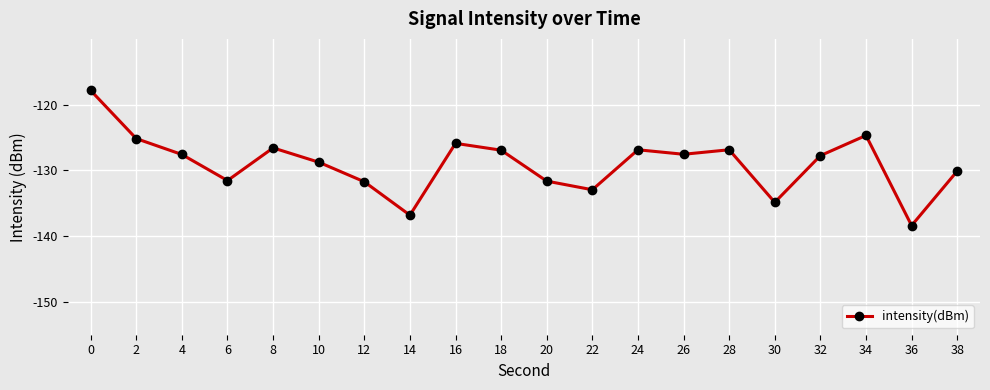

What is the minimum value shown in the chart?

-138.4